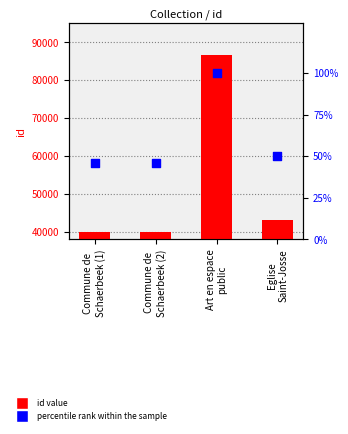

What is the total value across all series at Commune de
Schaerbeek (1)?

39960.1